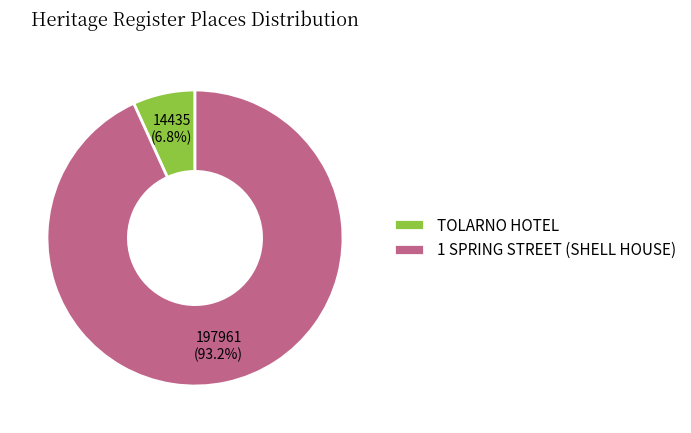

Which has a higher value, TOLARNO HOTEL or 1 SPRING STREET (SHELL HOUSE)?

1 SPRING STREET (SHELL HOUSE)